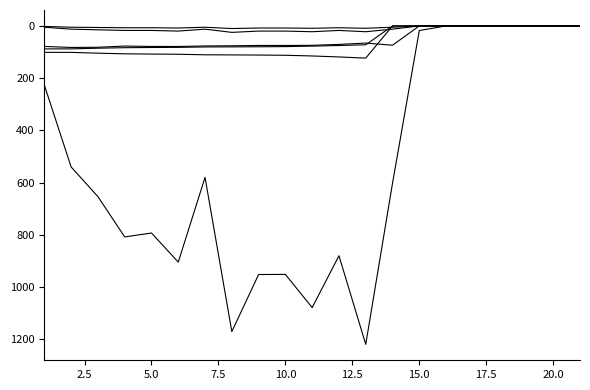

Is this an area chart (filled region under the line)?

No